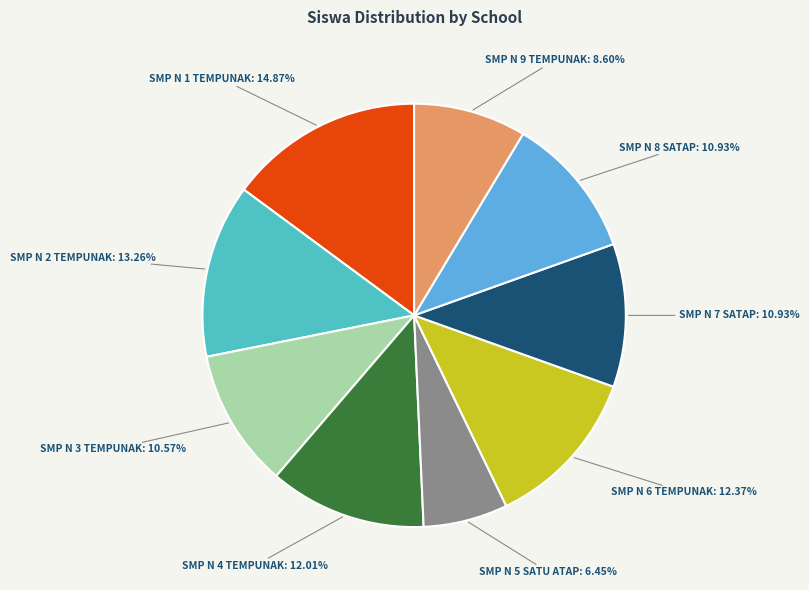

Approximately how many times larger is the value at SMP N 2 TEMPUNAK: 13.26% compared to SMP N 7 SATAP: 10.93%?

1.2